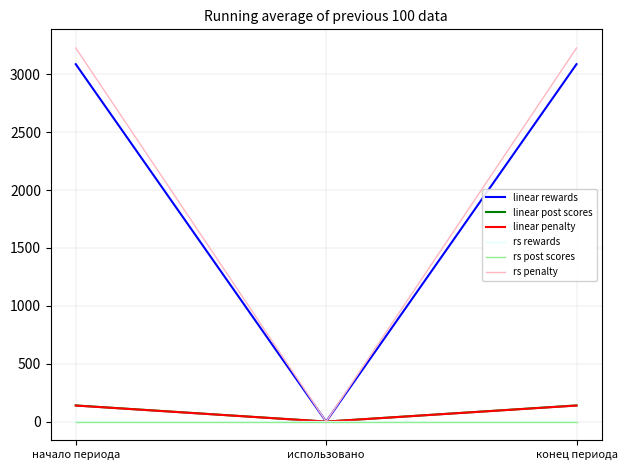

At how many categories does at least one series exceed 682?

2